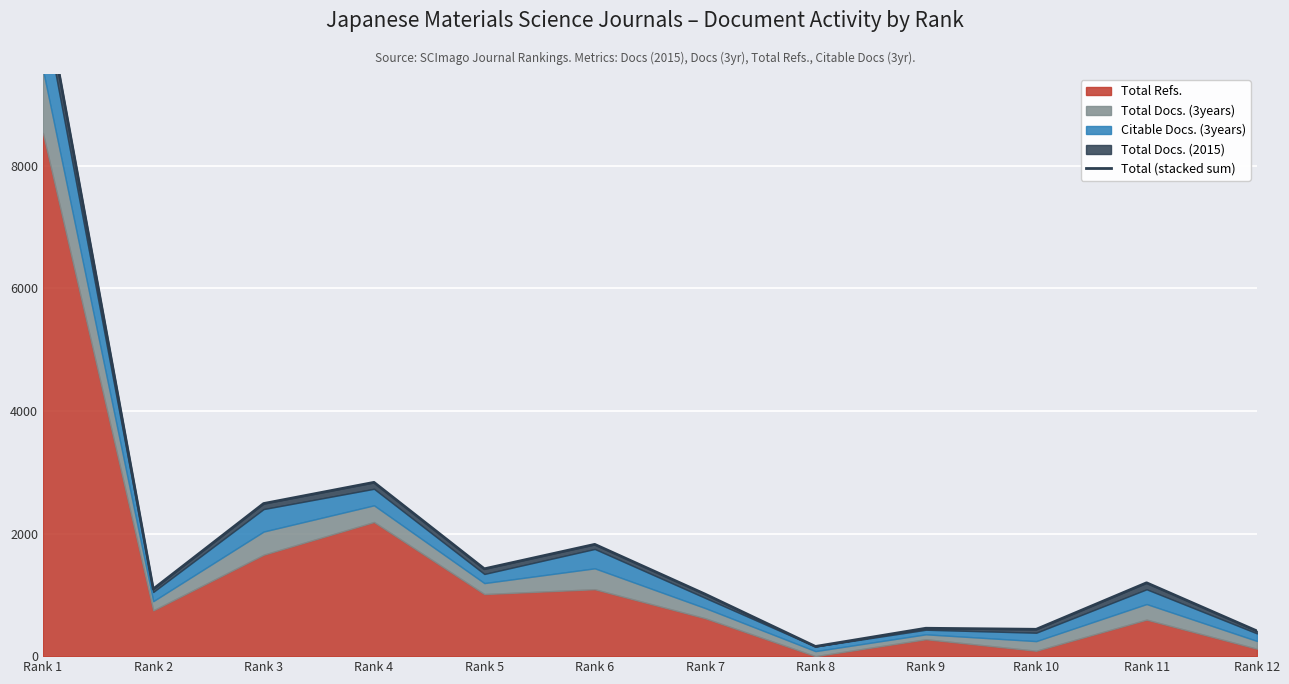

How many lines are shown in the chart?

1